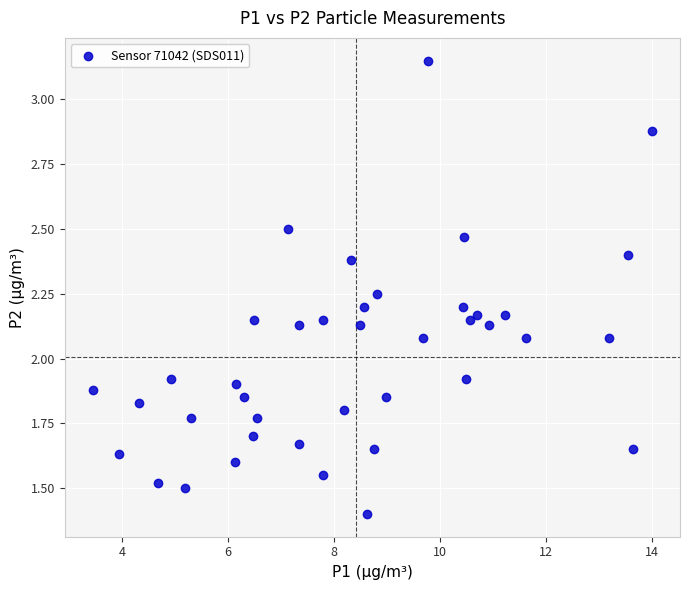

What is the range of X values (max minus min)?

10.6